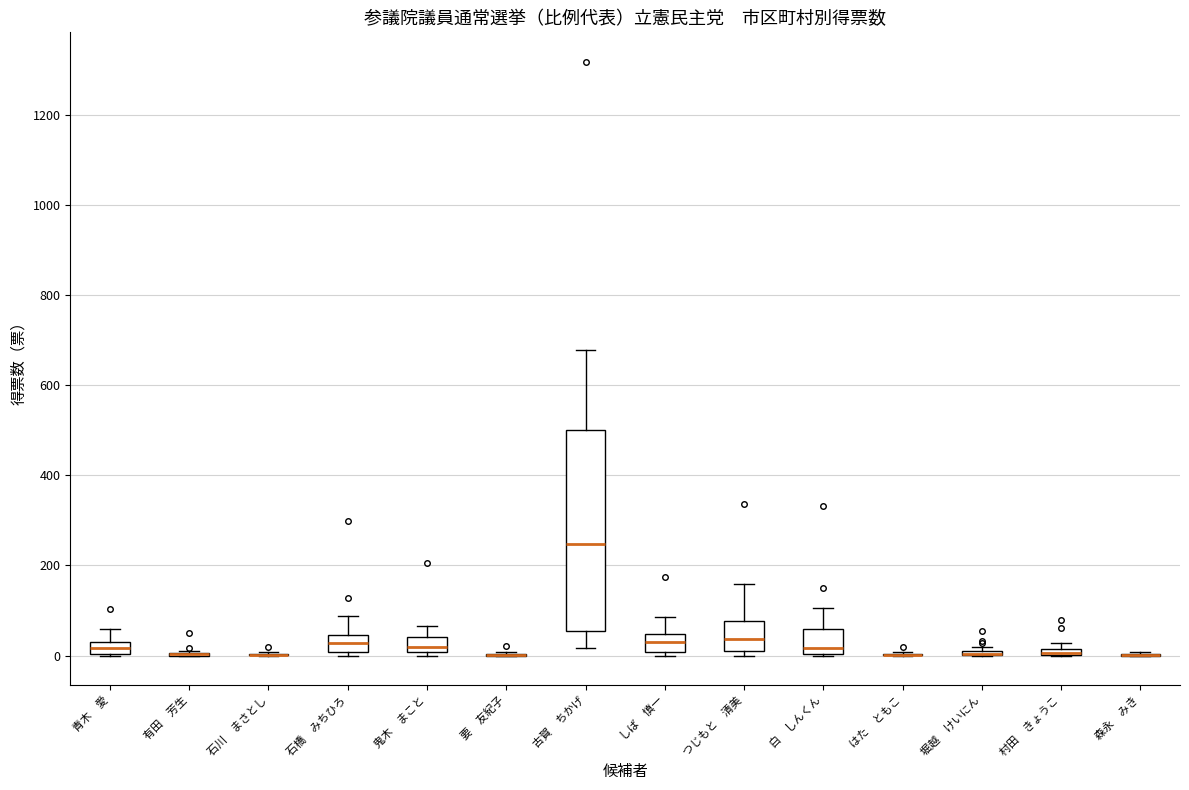

Where does the upper whisker of the box for しば 慎一 end on the y-axis? The values are not printed on the chart, so give them approximately, as read against the axis.

80